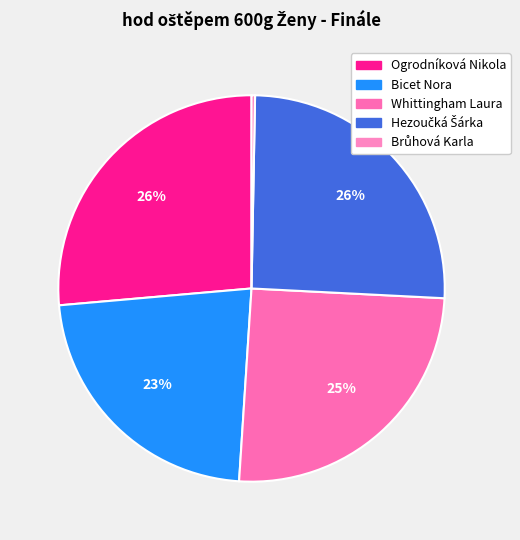

Rank the categories by value from highest to lowest.

Ogrodníková Nikola, Hezoučká Šárka, Whittingham Laura, Bicet Nora, Brůhová Karla